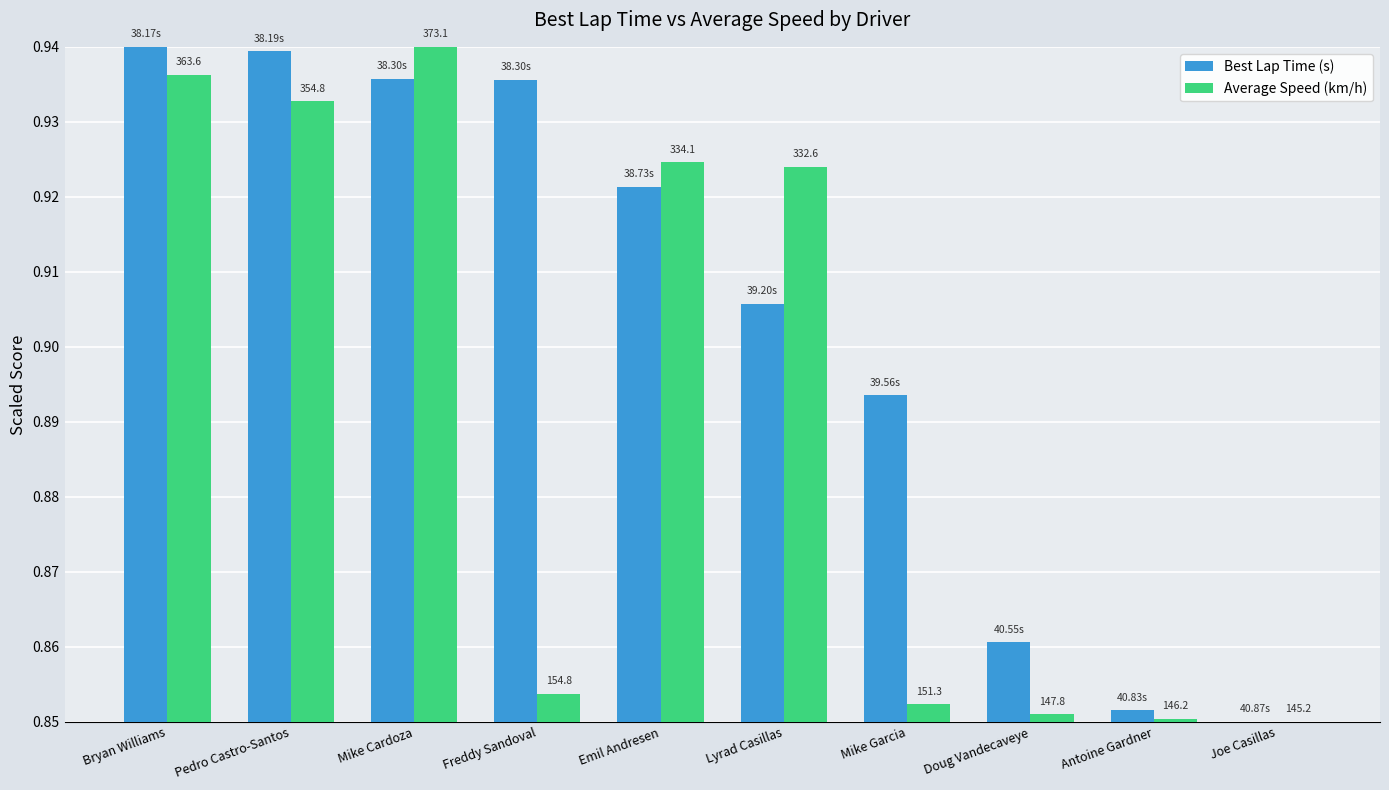

What is the total value across all series at Freddy Sandoval?

1.8